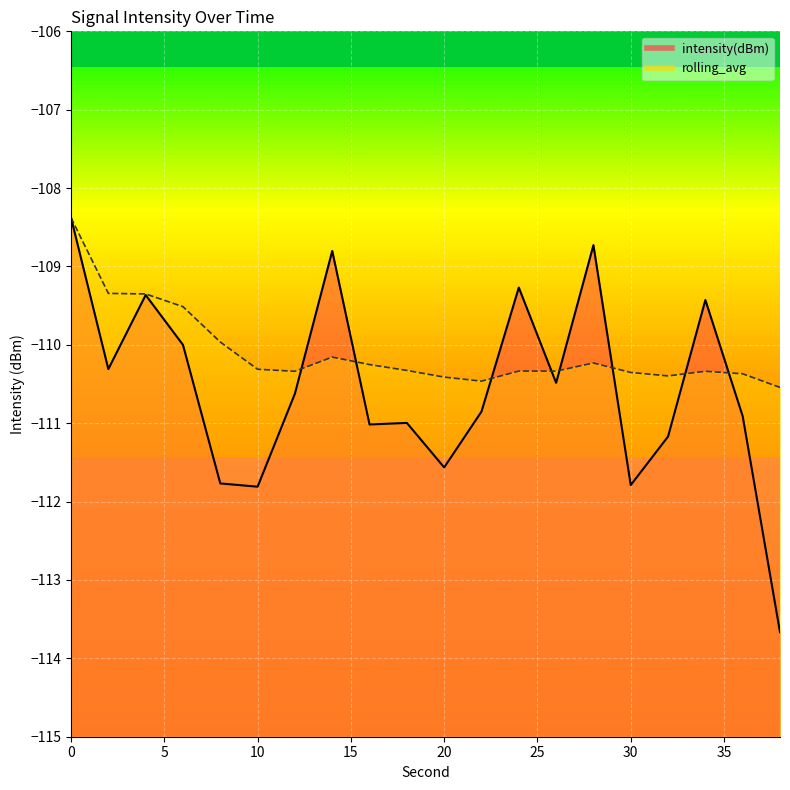

Is it true that rolling_avg equals -110.3 at 34?

True